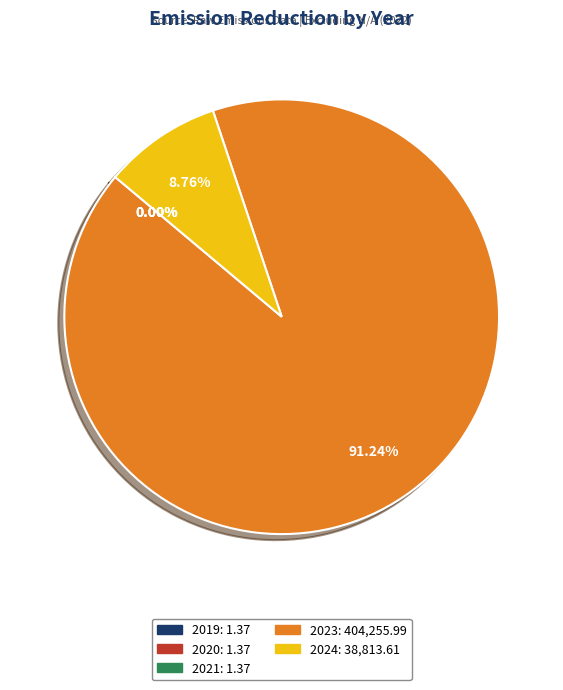

To the nearest percent, what percentage of the pie is 2024?

9%